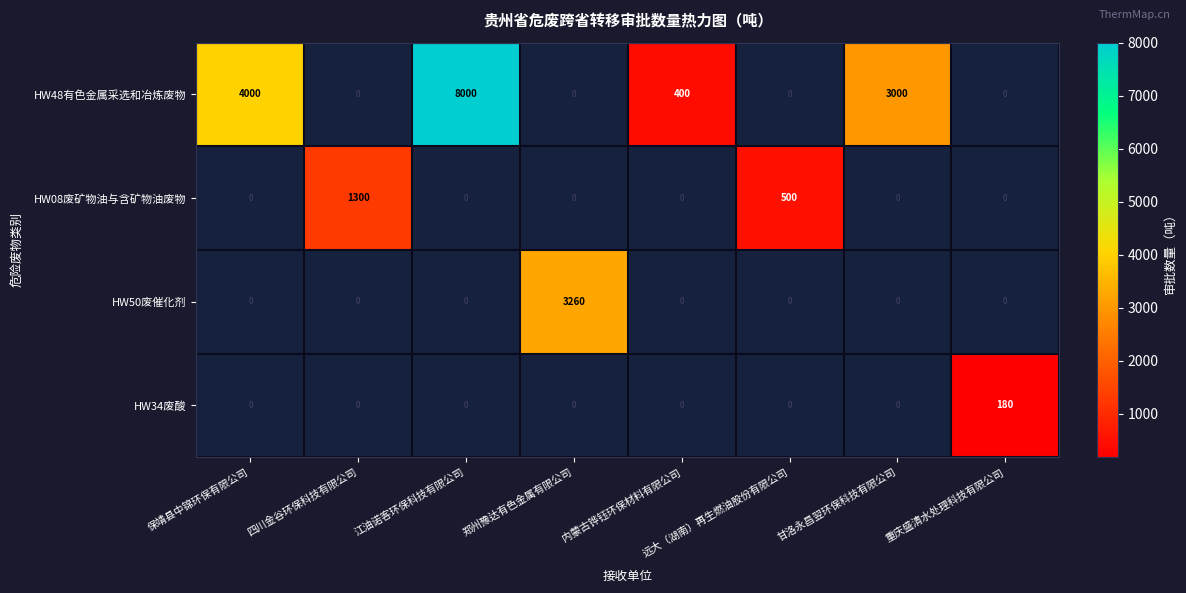

The HW48有色金属采选和冶炼废物 series shows 4000 at 保靖县中锦环保有限公司. True or false?

True